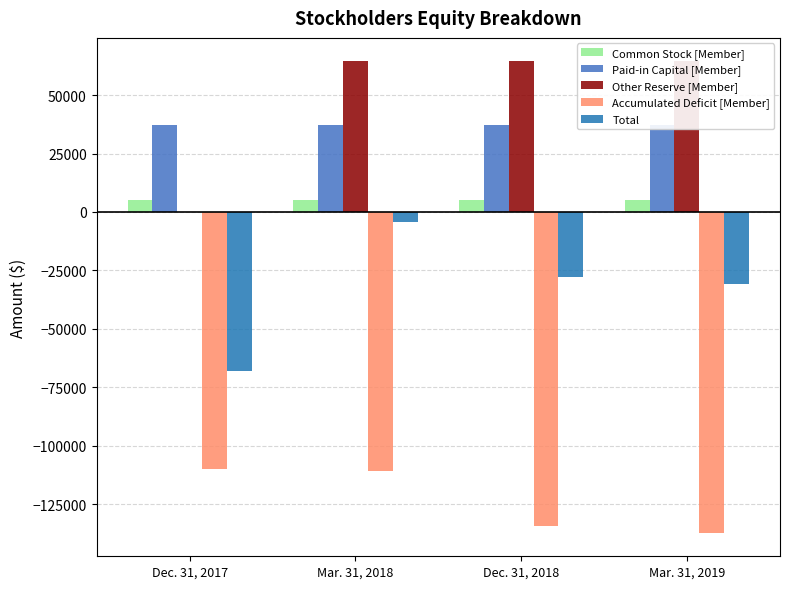

What is the average value of the Accumulated Deficit [Member] series?

-123134